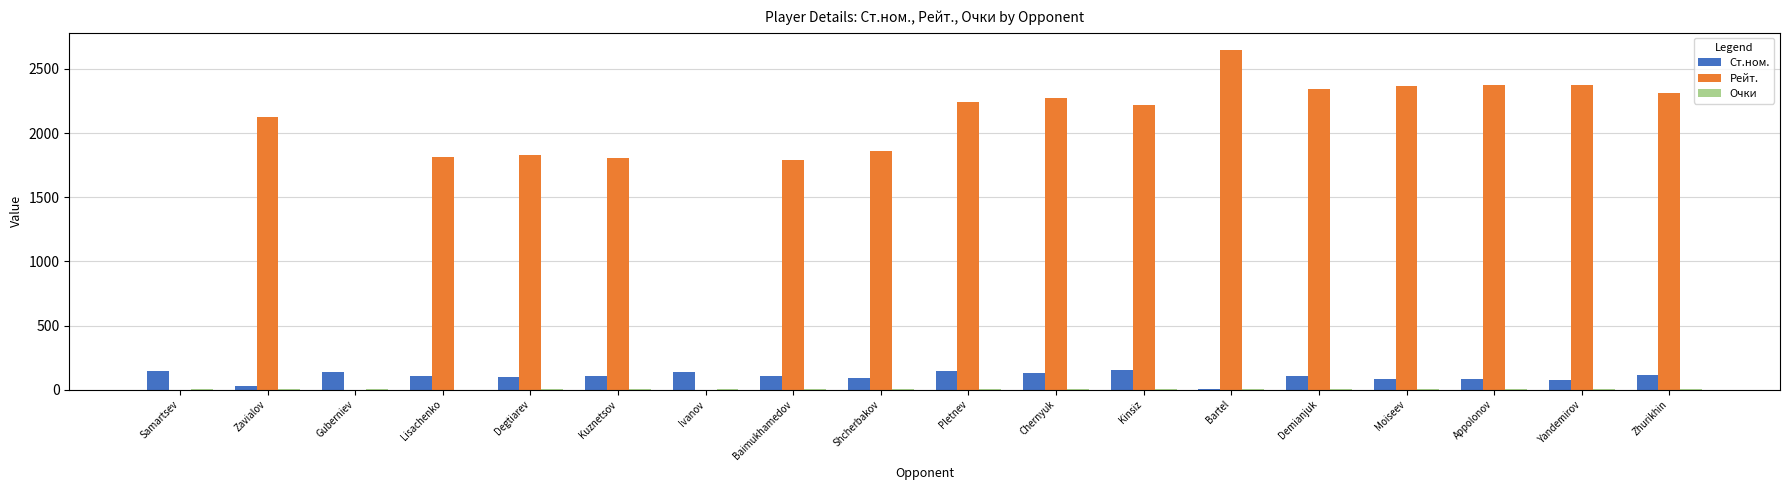

Which series changed the most between Baimukhamedov and Zhurikhin?

Рейт.